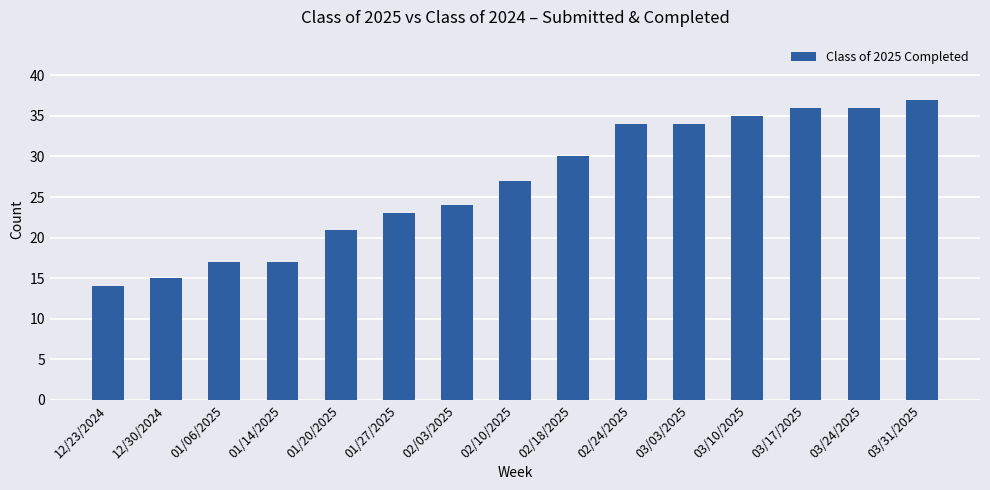

What is the greatest value displayed?

37